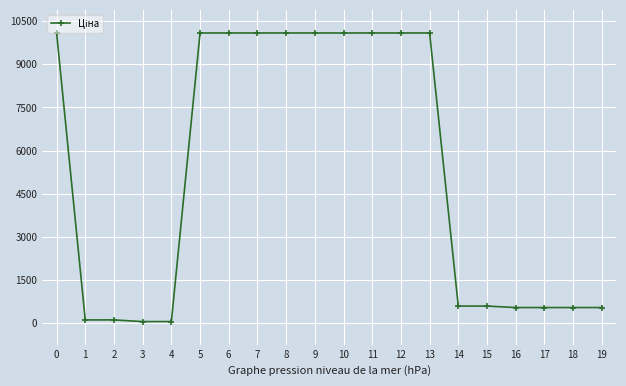

How many data points are above 10085?

10